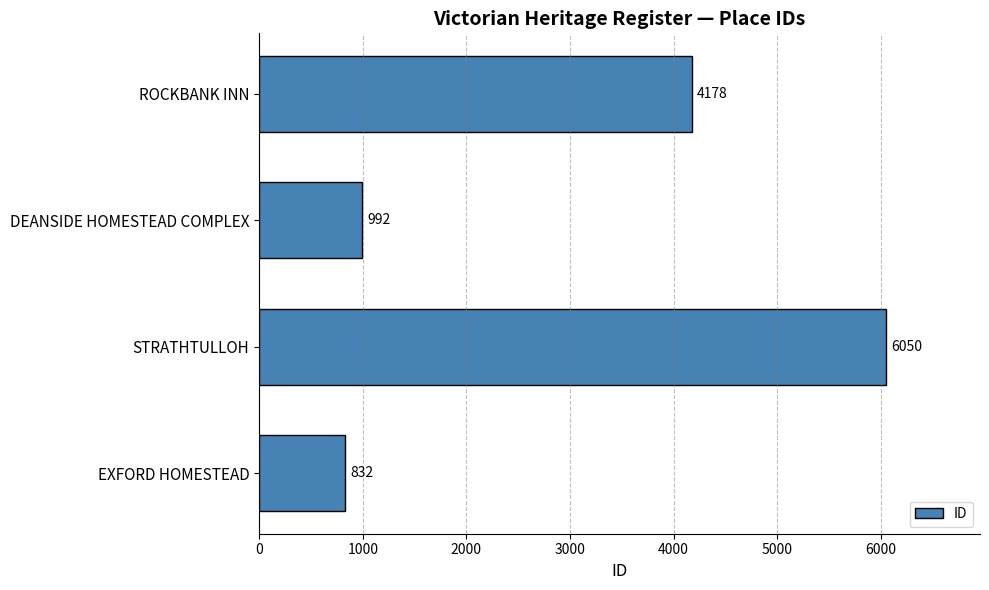

What is the sum of the values at DEANSIDE HOMESTEAD COMPLEX and ROCKBANK INN?

5170